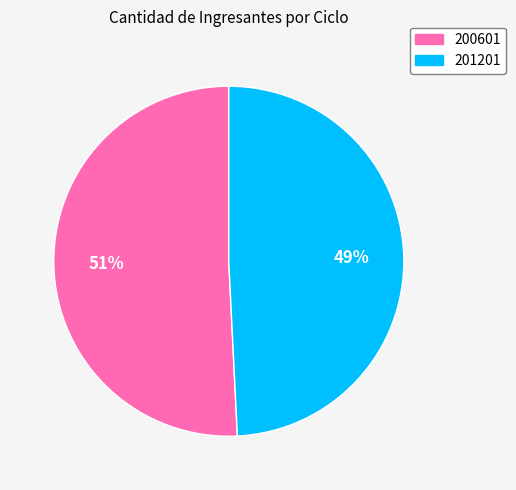

Count the number of slices in the pie.

2